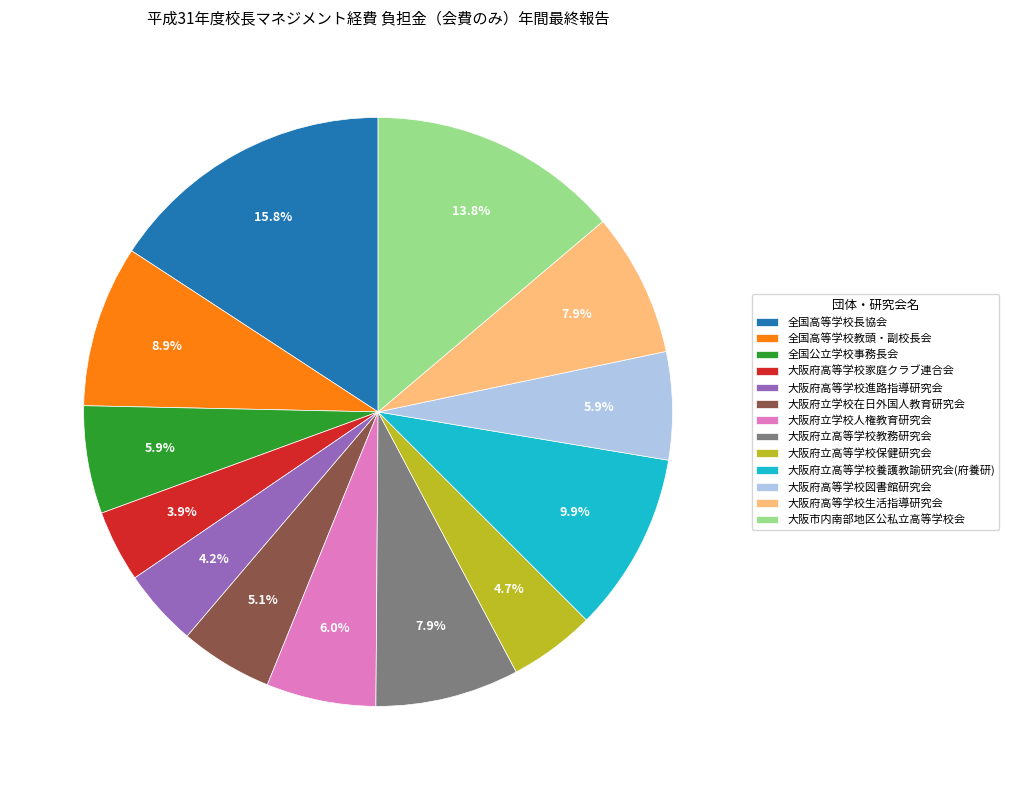

Which category has the biggest portion of the pie?

全国高等学校長協会